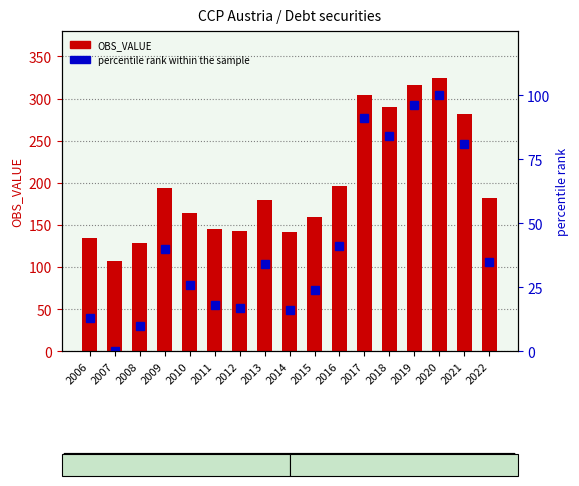

What is the difference between the OBS_VALUE values at 2020 and 2012?

181